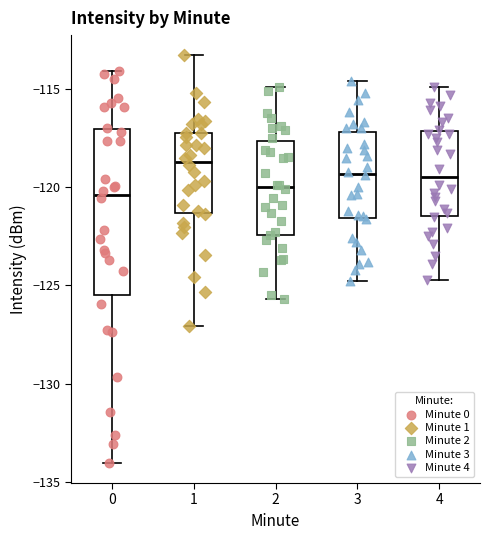

Comparing the boxes themselves (not the whiskers), which one is the tallest?

0